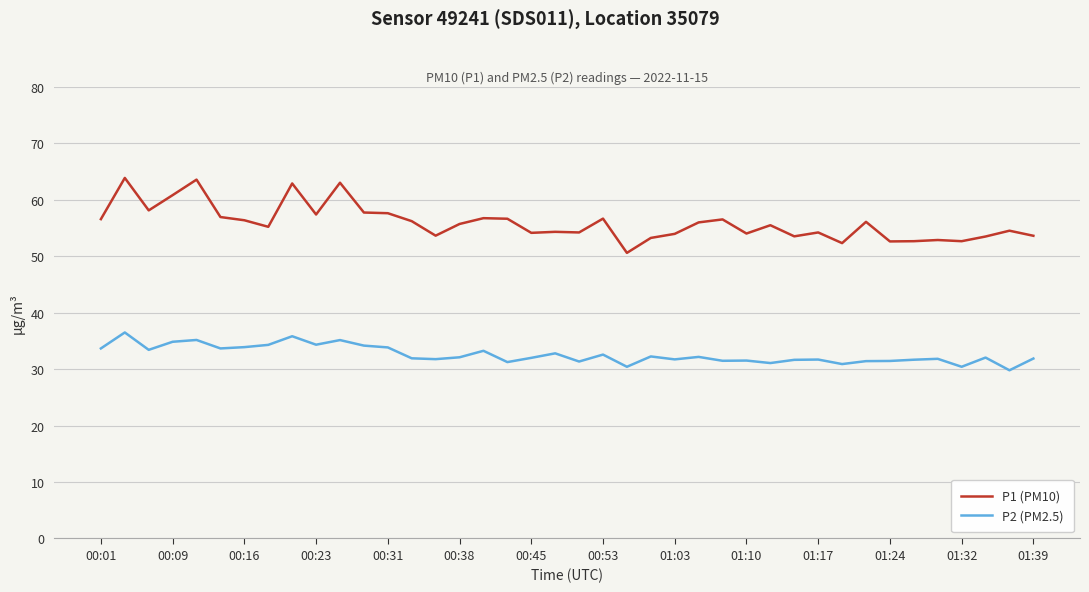

True or false: P2 (PM2.5) has more than 0 points higher than both neighbors.

True